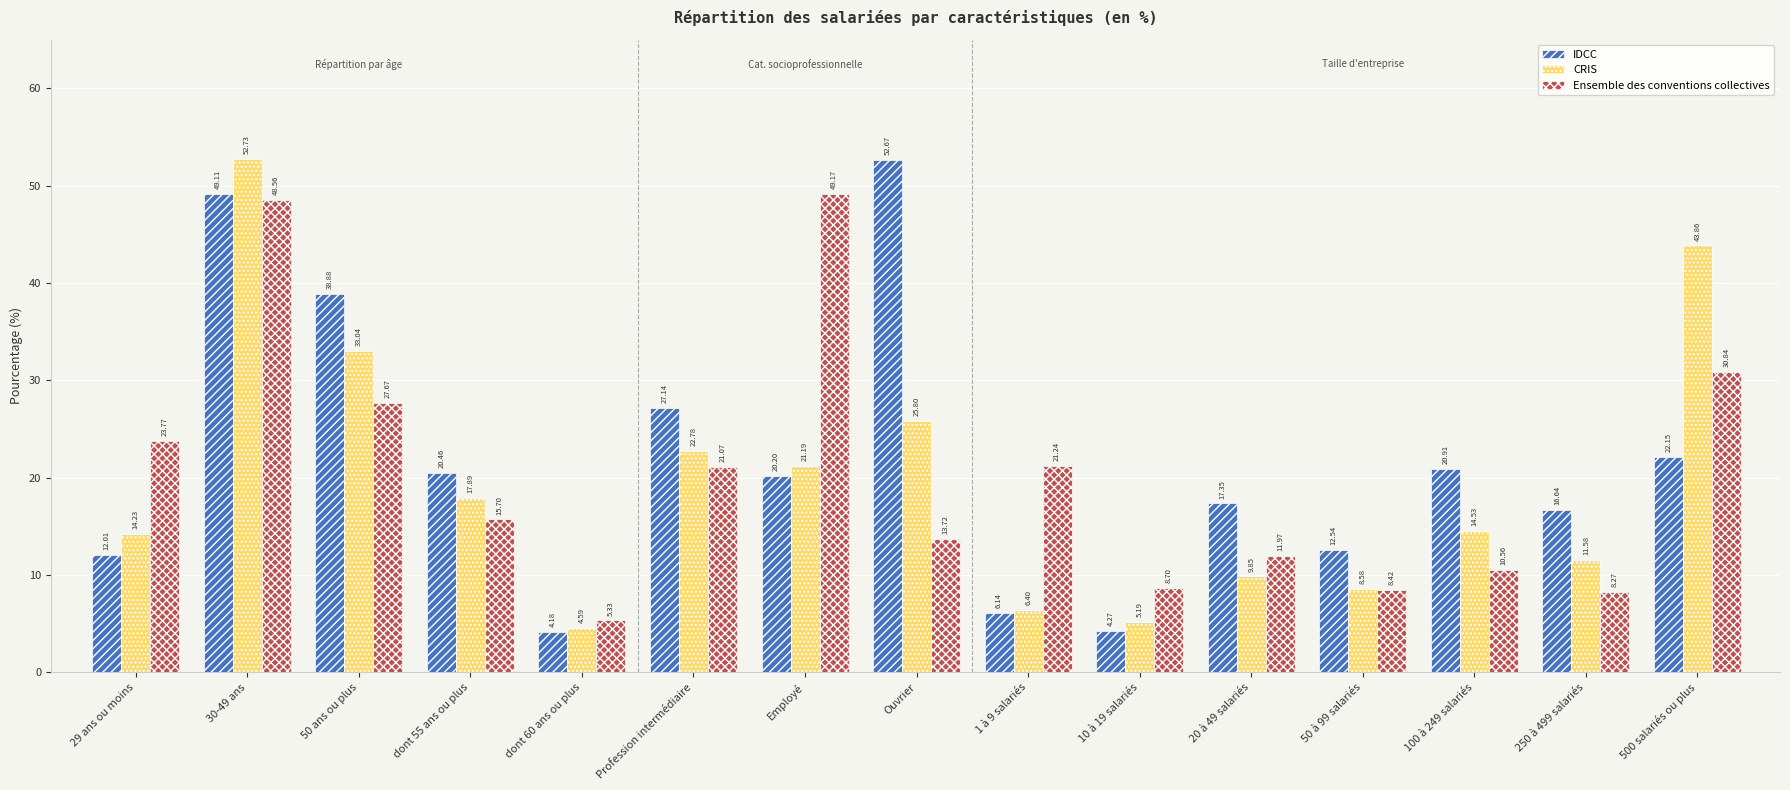

What is the label of the 6th bar from the left?

Profession intermédiaire